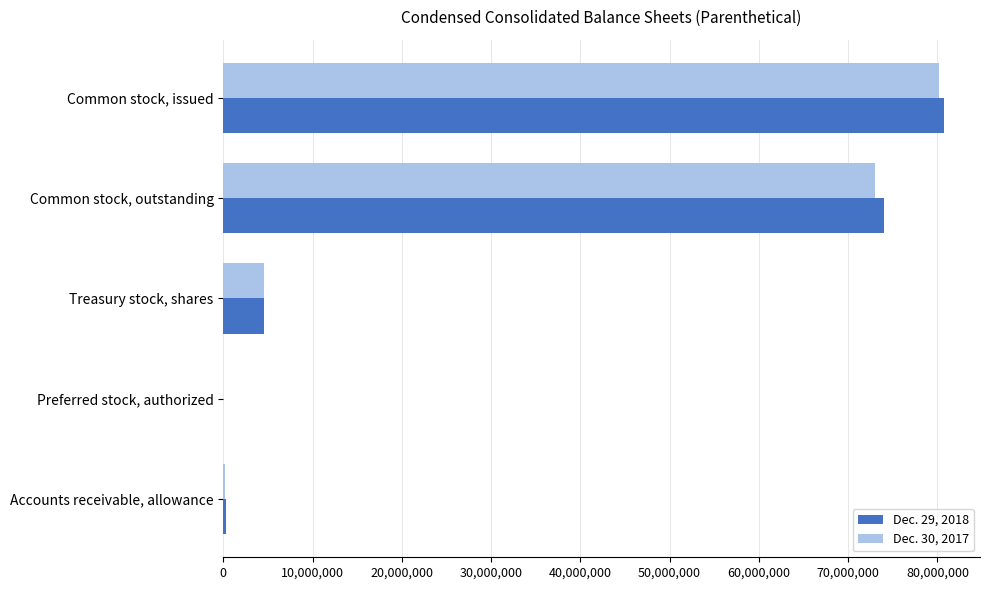

At which category is the sum across all series the highest?

Common stock, issued